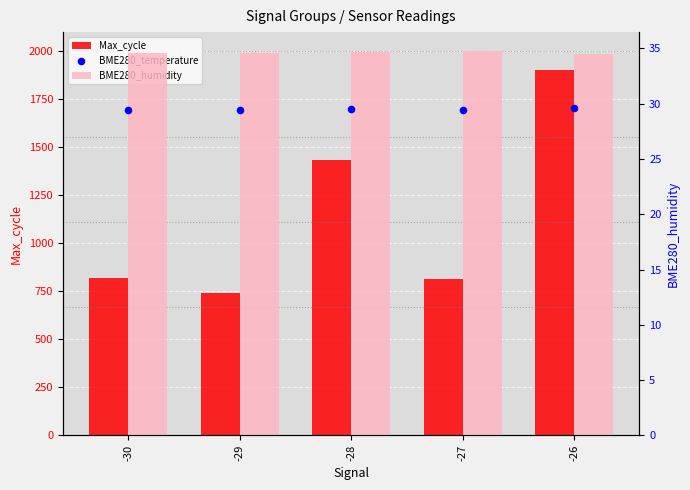

Which series has the largest Y range (max minus min)?

Max_cycle